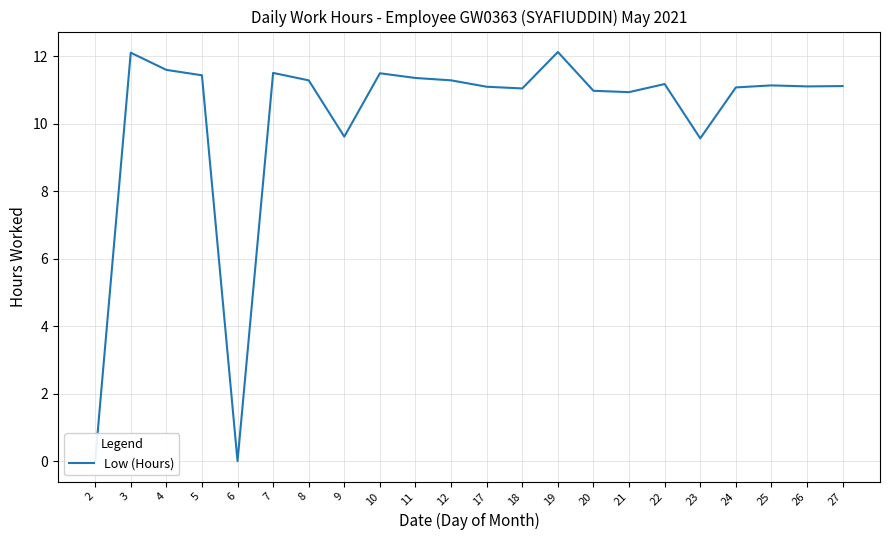

What is the average value?

10.1